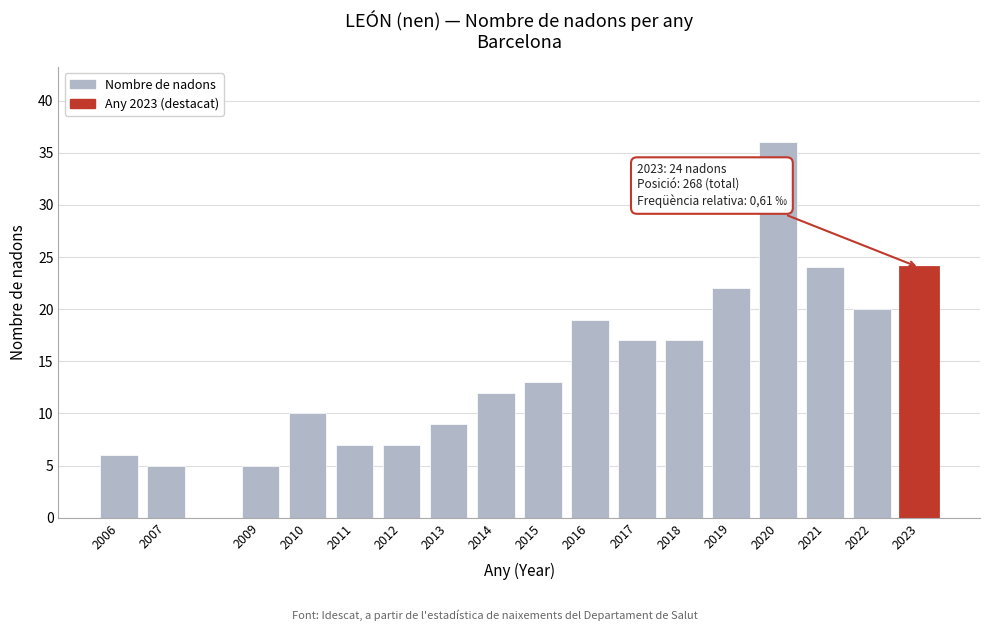

Reading left to right, transcribe all the data shown in this chart.

2006=6	2007=5	2009=5	2010=10	2011=7	2012=7	2013=9	2014=12	2015=13	2016=19	2017=17	2018=17	2019=22	2020=36	2021=24	2022=20	2023=24